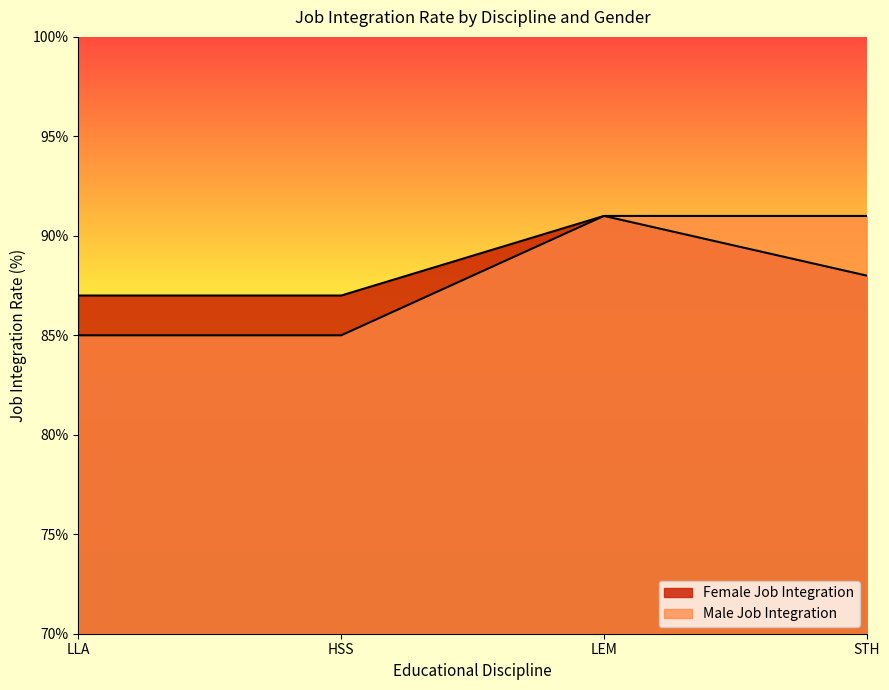

At which label does Female Job Integration first exceed 88?

LEM